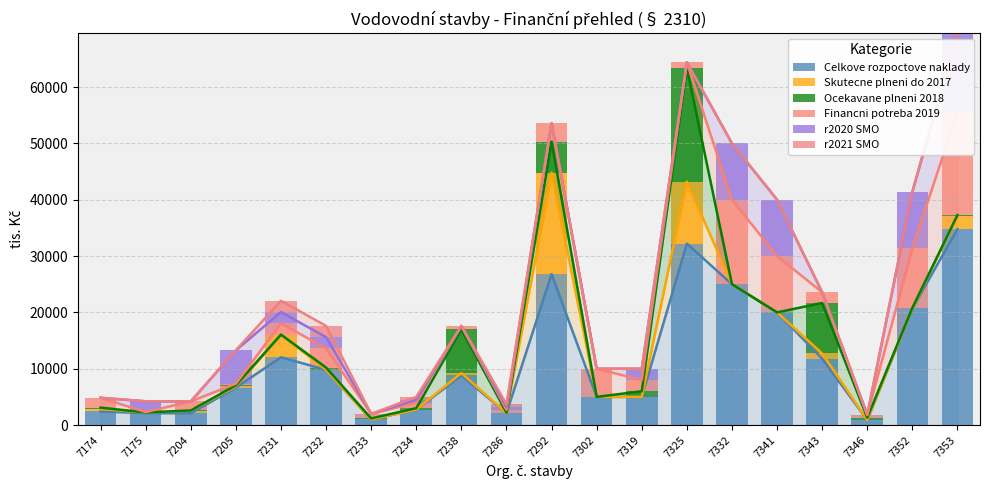

Is the value of Skutecne plneni do 2017 at 7343 greater than the value of Ocekavane plneni 2018 at 7233?

Yes